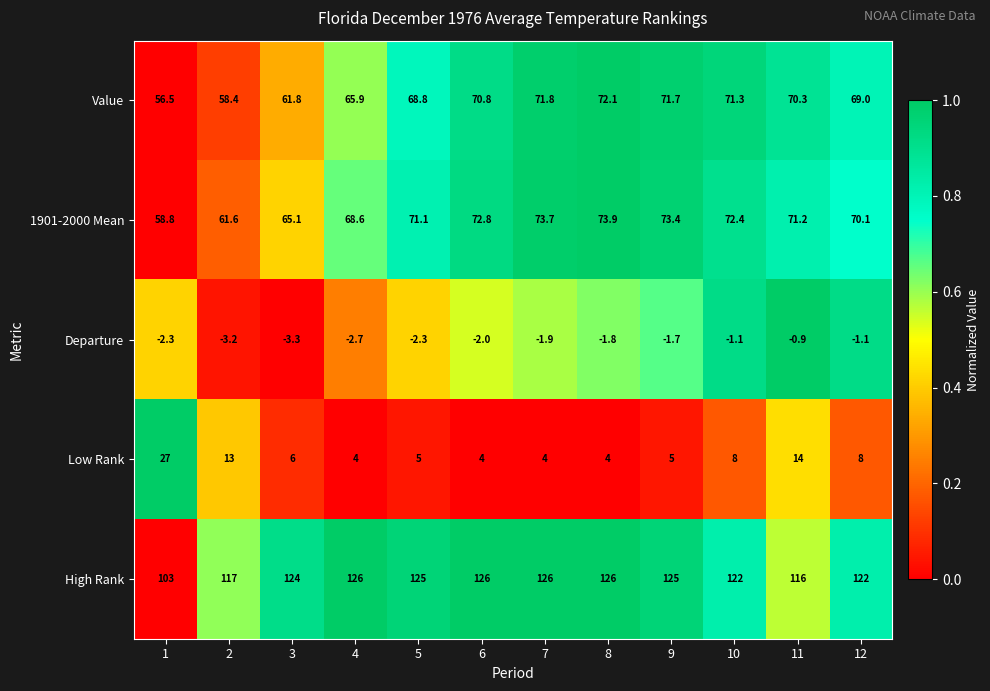

What is the spread (max minus min) of values at 1?

105.3